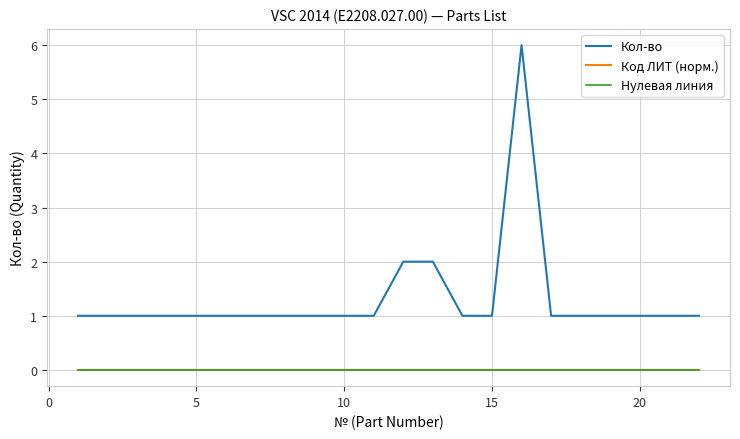

Which series has the largest range (max minus min)?

Кол-во